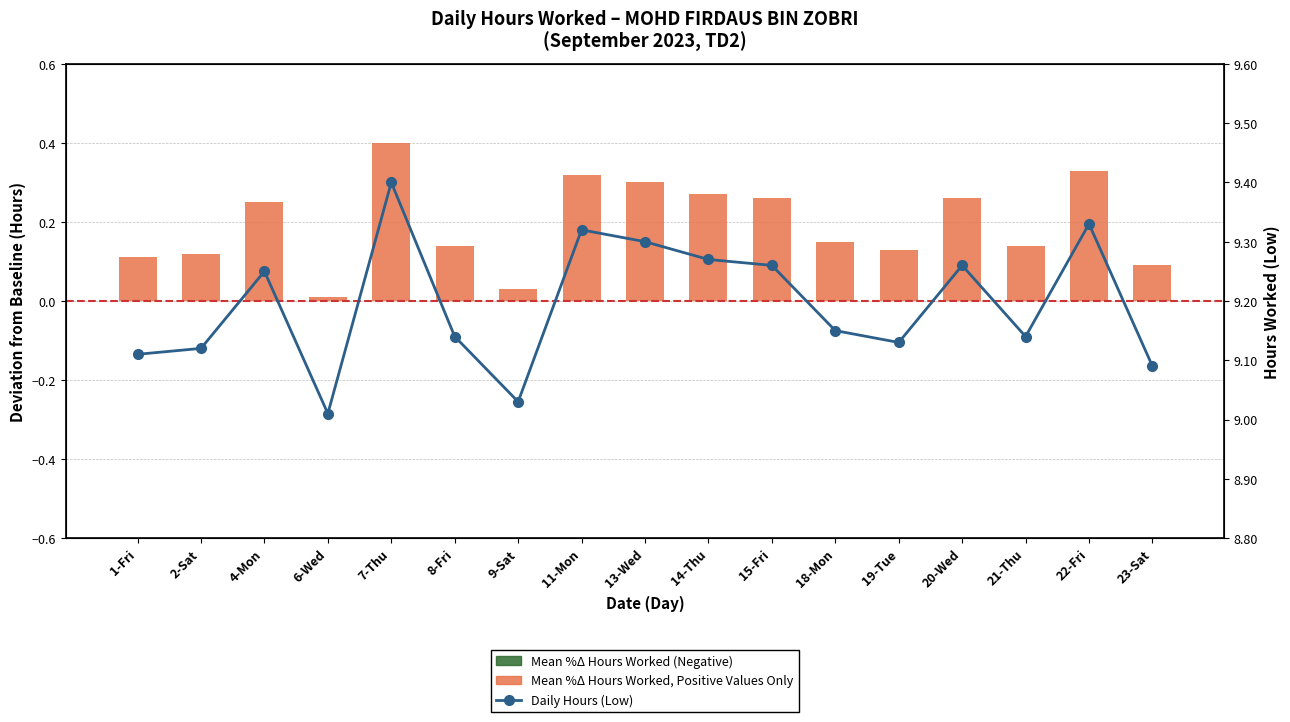

What is the sum of all Daily Hours (Low) values?

156.3